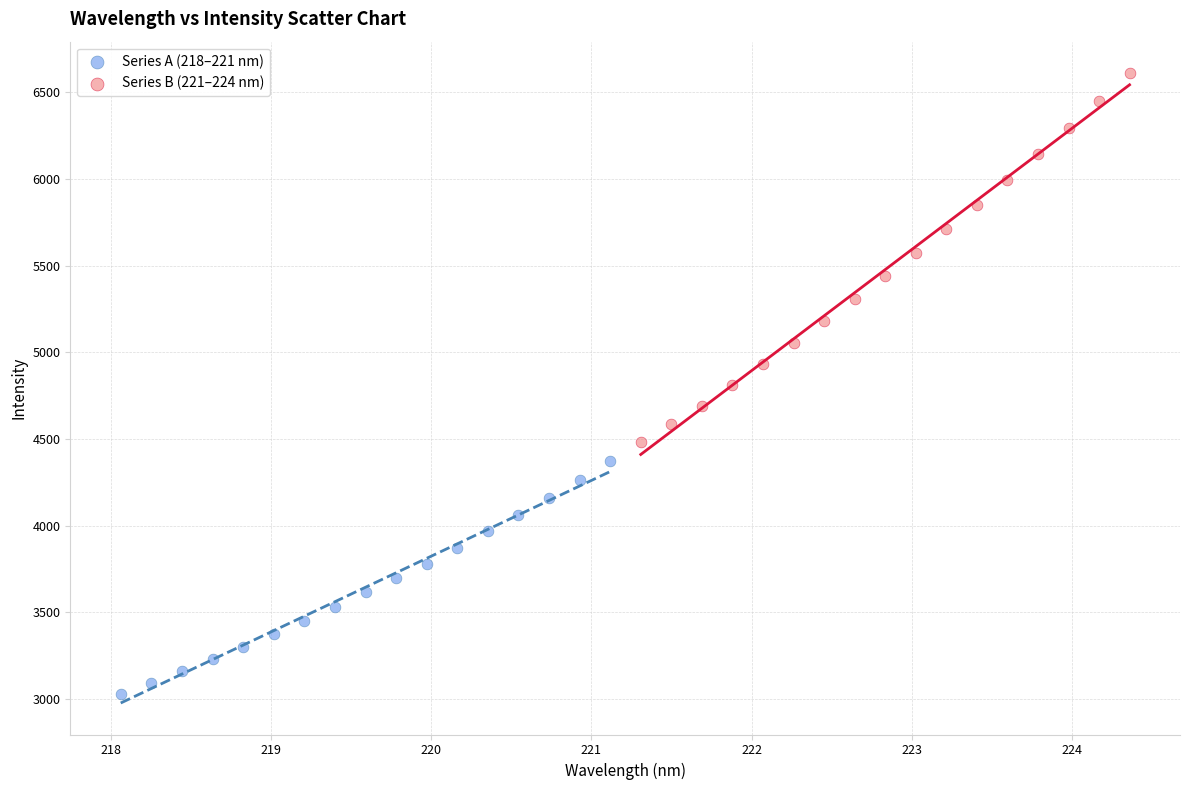

Which series contains the highest Y value?

Series B (221–224 nm)